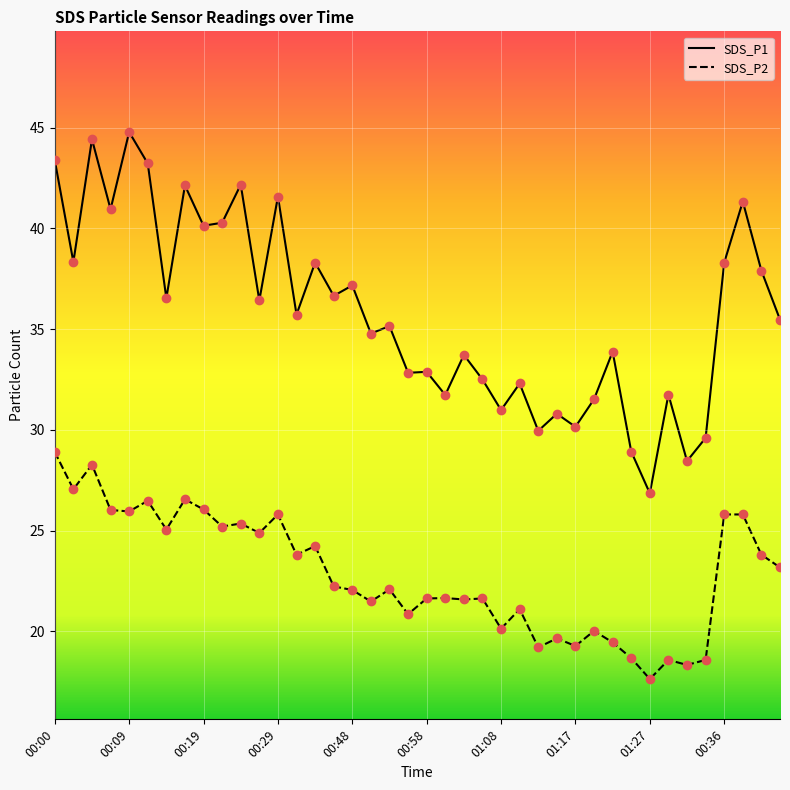

What is the highest value of the SDS_P1 series?

44.8